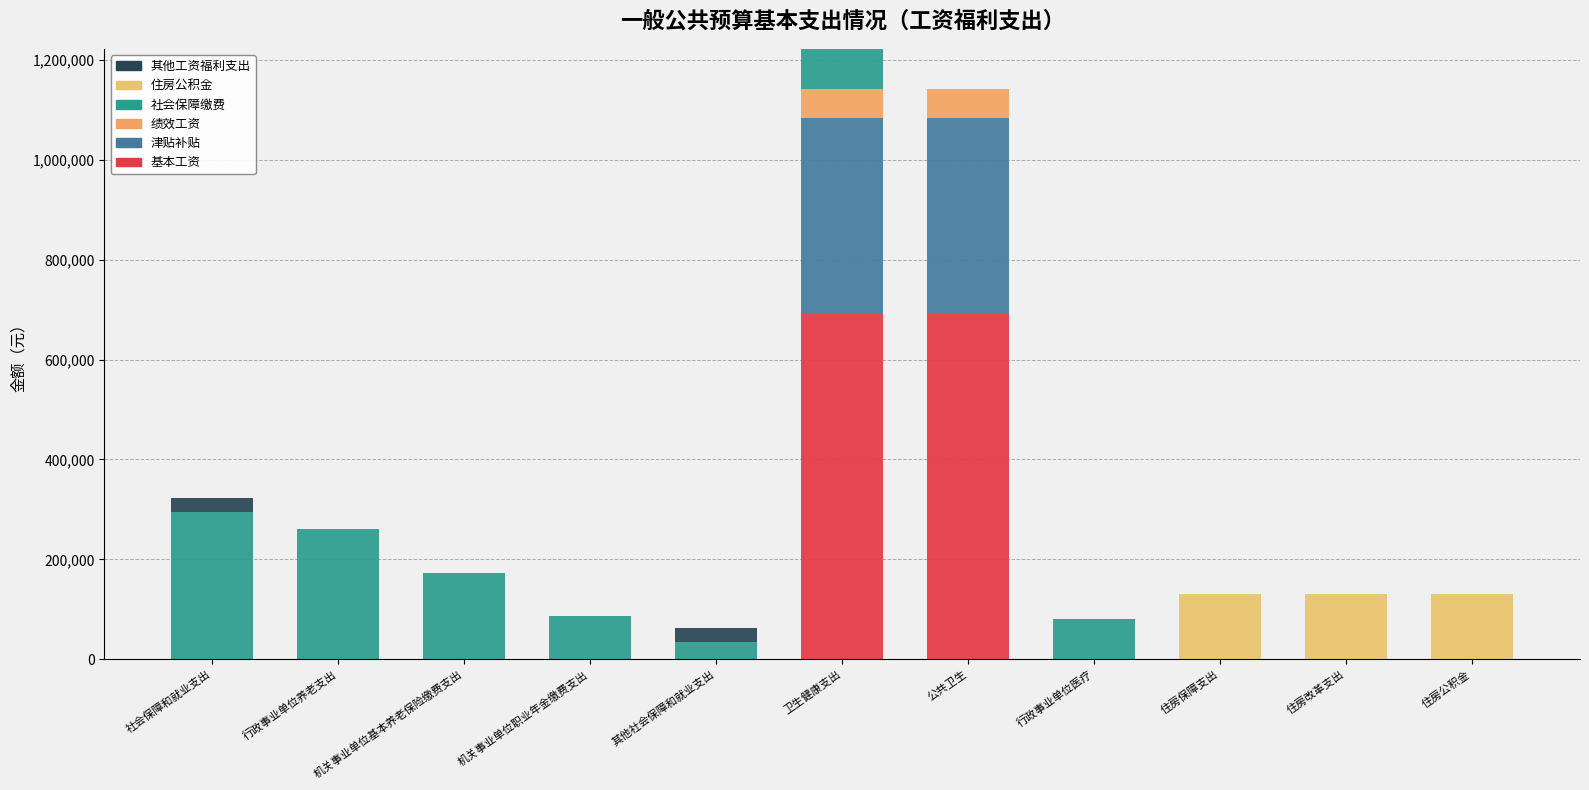

Does the chart contain stacked bars?

Yes